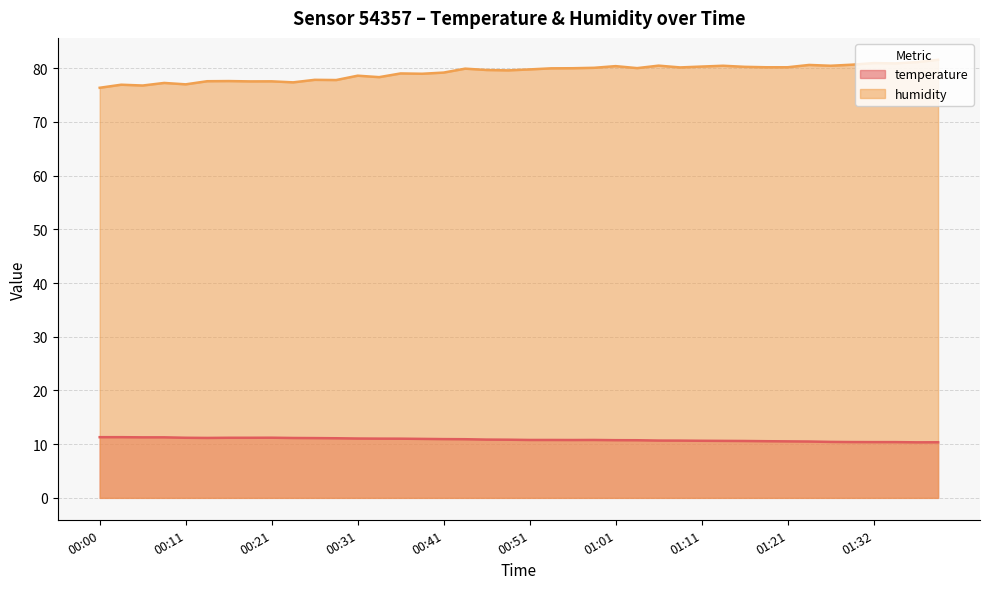

Which series has the largest range (max minus min)?

humidity